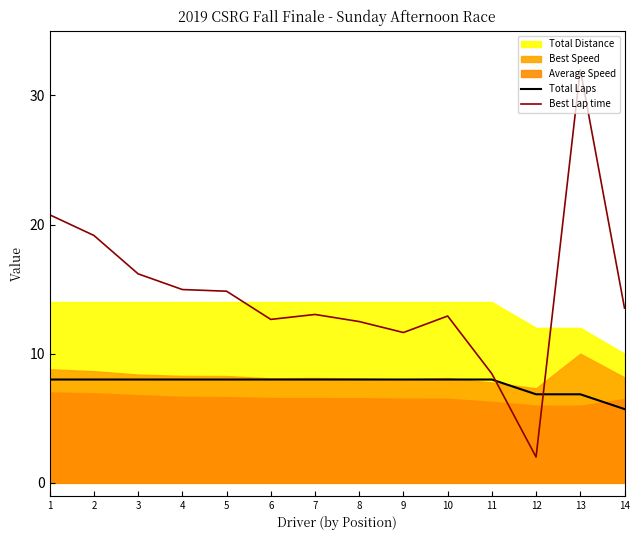

What is the value of the Total Laps point at the 12th from the left?

6.9